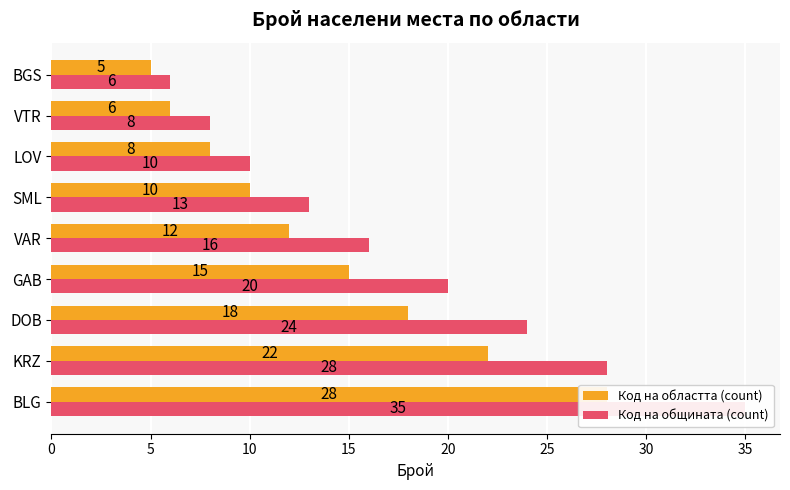

Rank the series by their average value, from lowest to highest.

Код на областта (count), Код на общината (count)